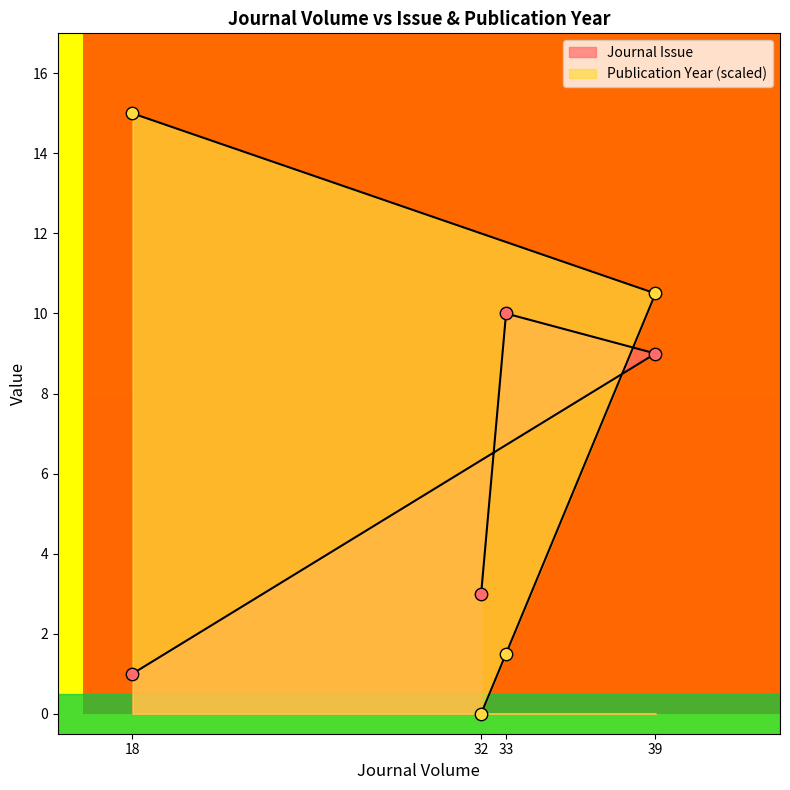

Is the value of Journal Issue at 33 greater than the value of Publication Year at 39?

No